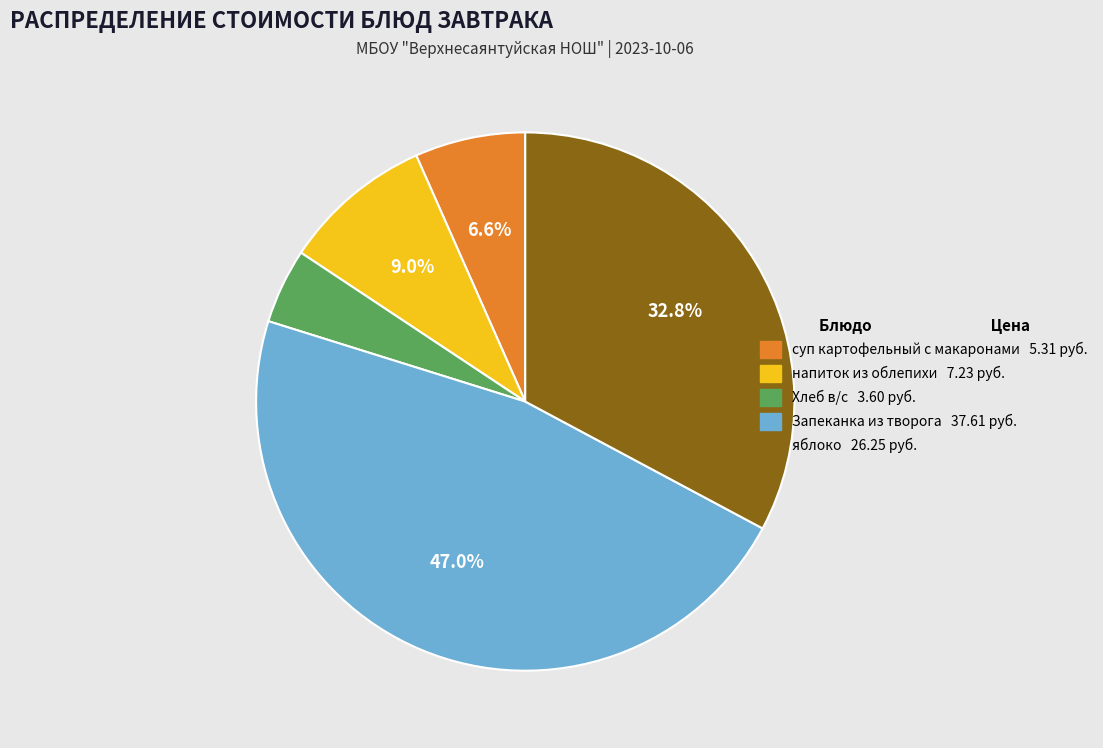

How many segments does this pie chart have?

5